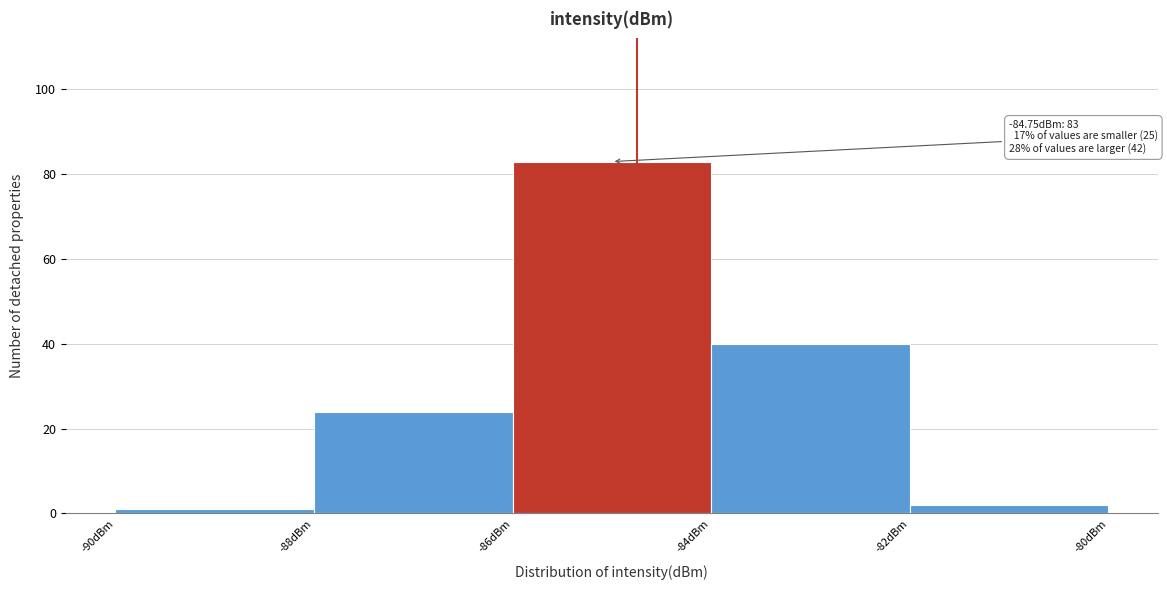

Over which range of the x-axis is the bar tallest?

-86 to -84